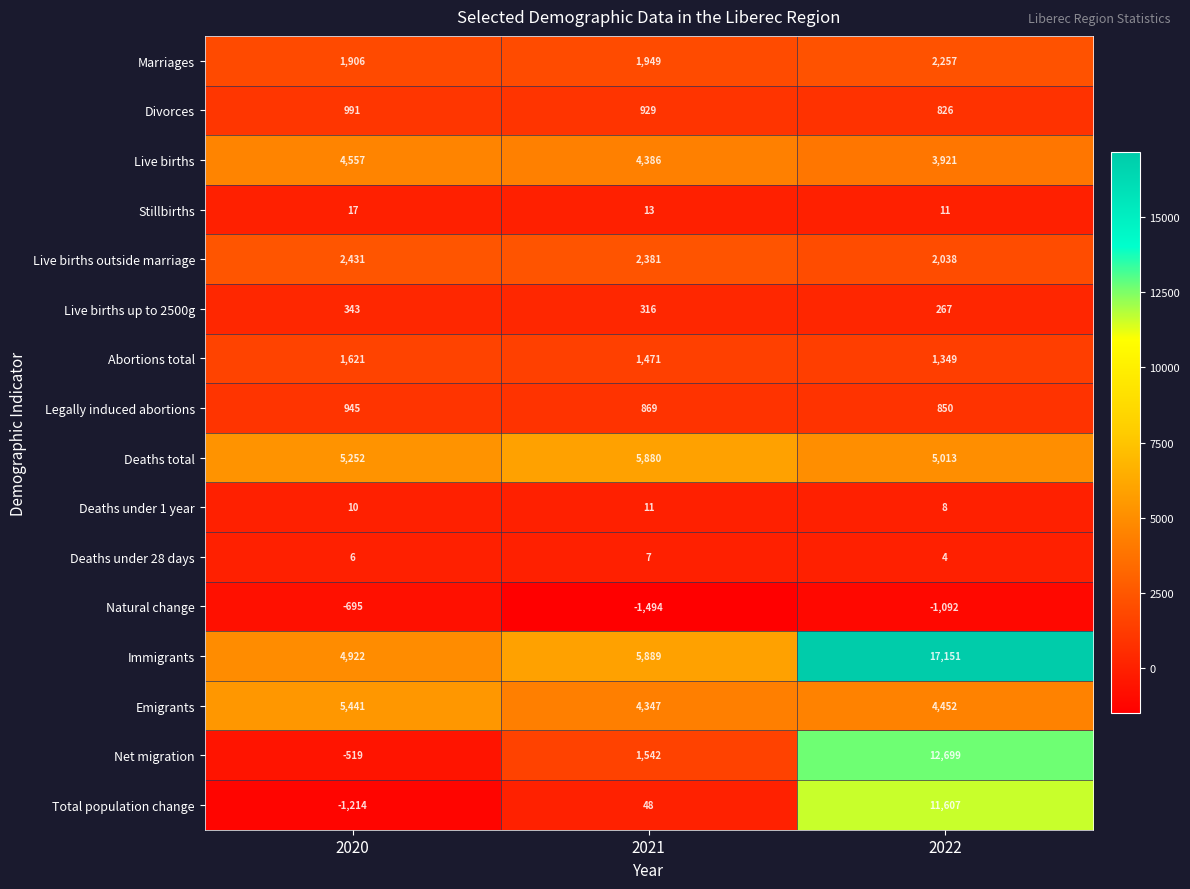

Where does the Stillbirths series first go above 13?

2020